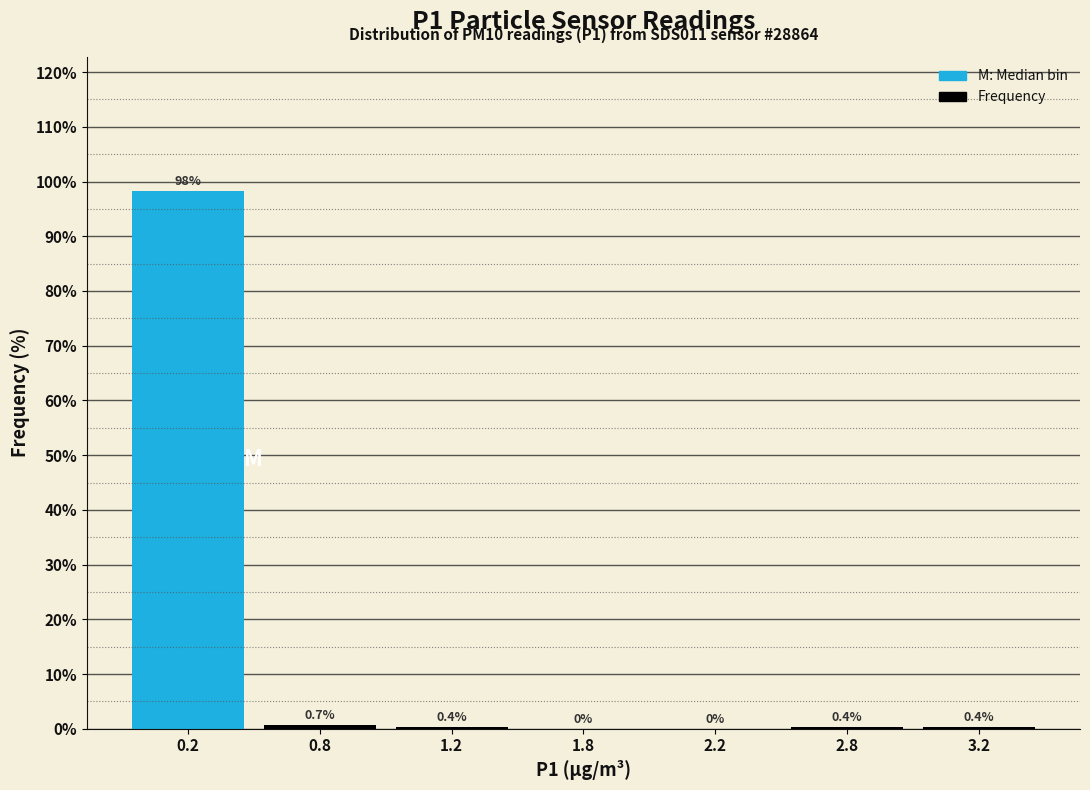

Reading left to right, list all the values displayed in this chart.

0.2=98.2	0.8=0.7	1.2=0.4	1.8=0.0	2.2=0.0	2.8=0.4	3.2=0.4